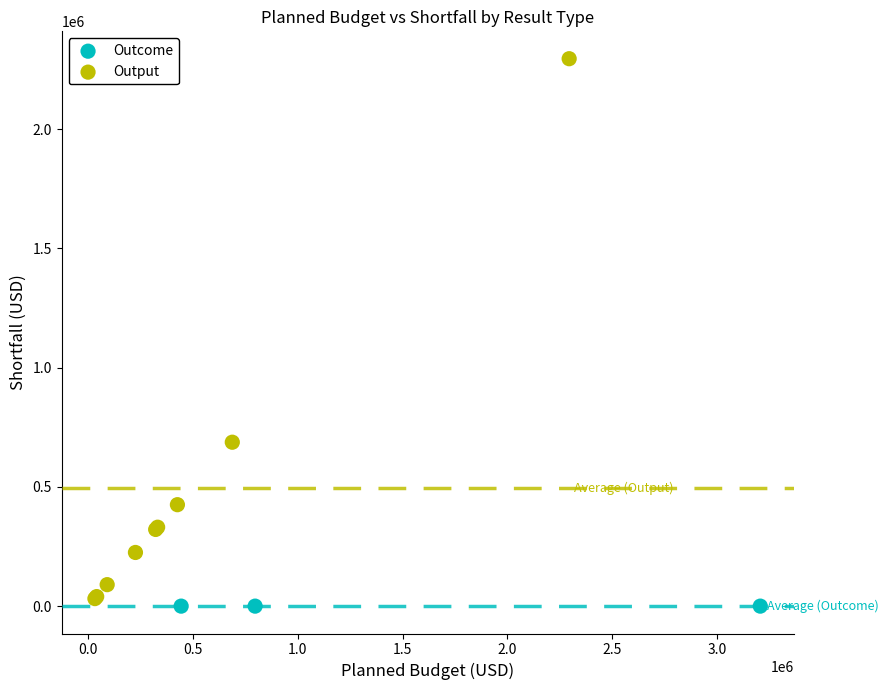

Which series contains the highest Y value?

Output